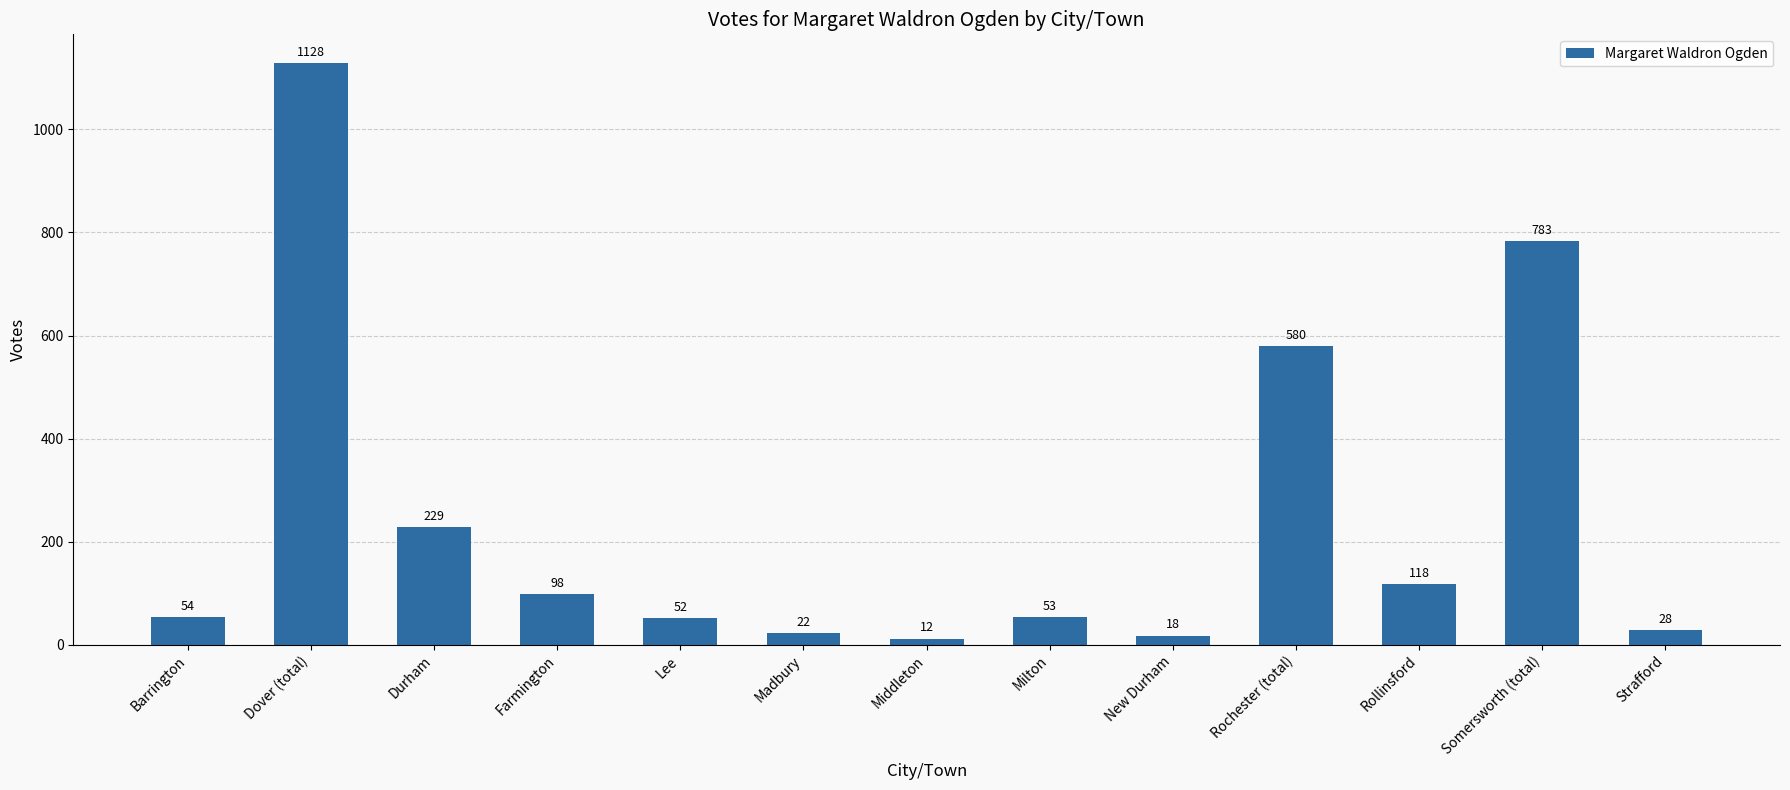

What is the sum of all values?

3175